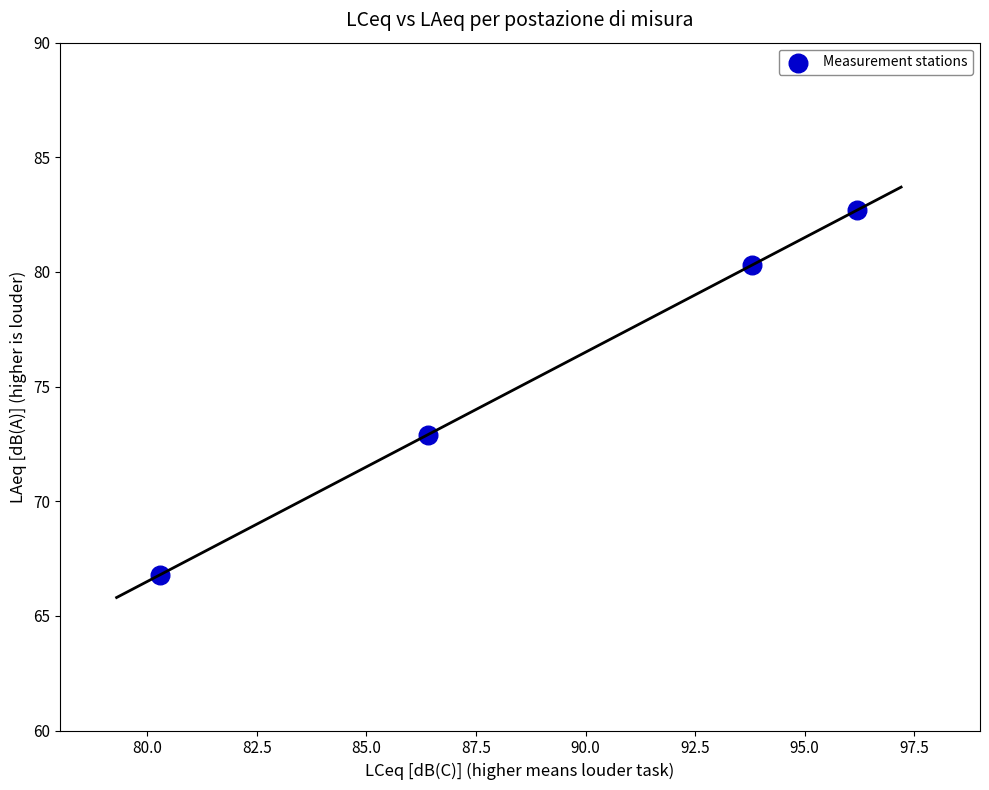

What Y value in the scatter plot is closest to 74?

72.9